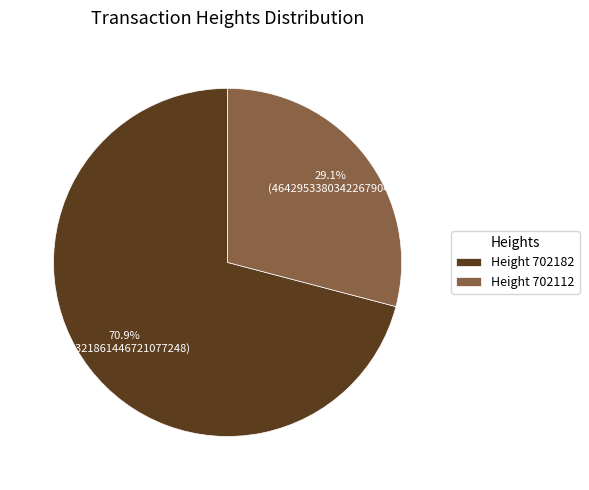

Rank the categories by value from highest to lowest.

Height 702182, Height 702112